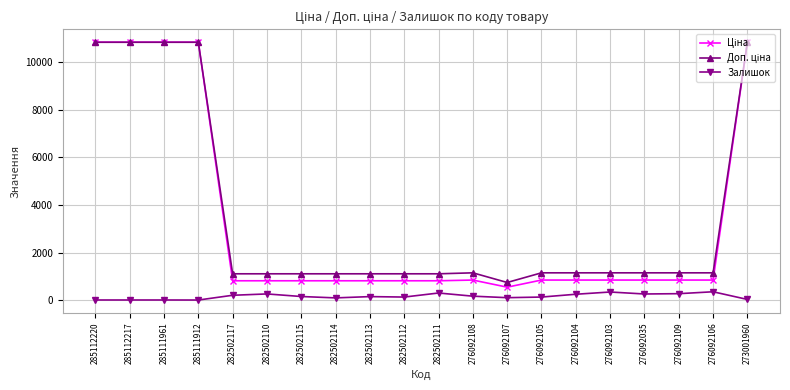

What is the highest value of the Залишок series?

362.0